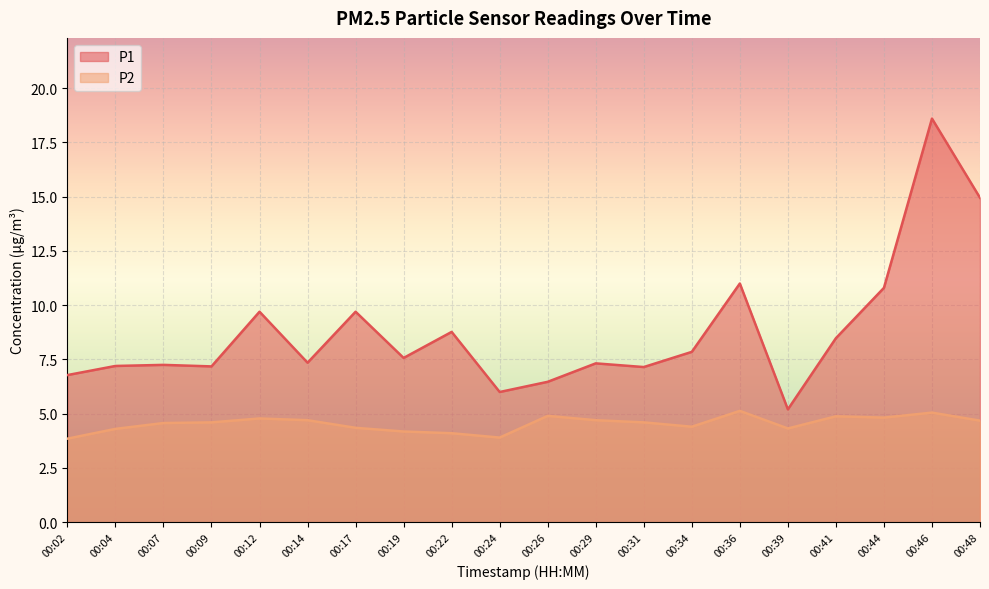

What is the average value of the P1 series?

8.8